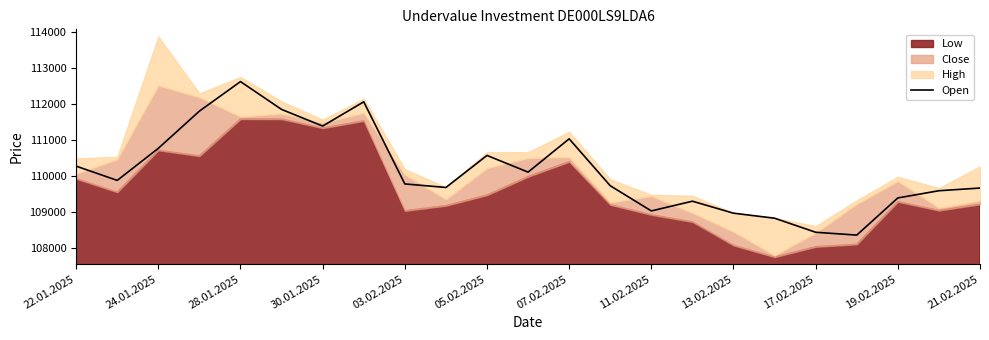

Is it true that Open equals 186961 at 03.02.2025?

False